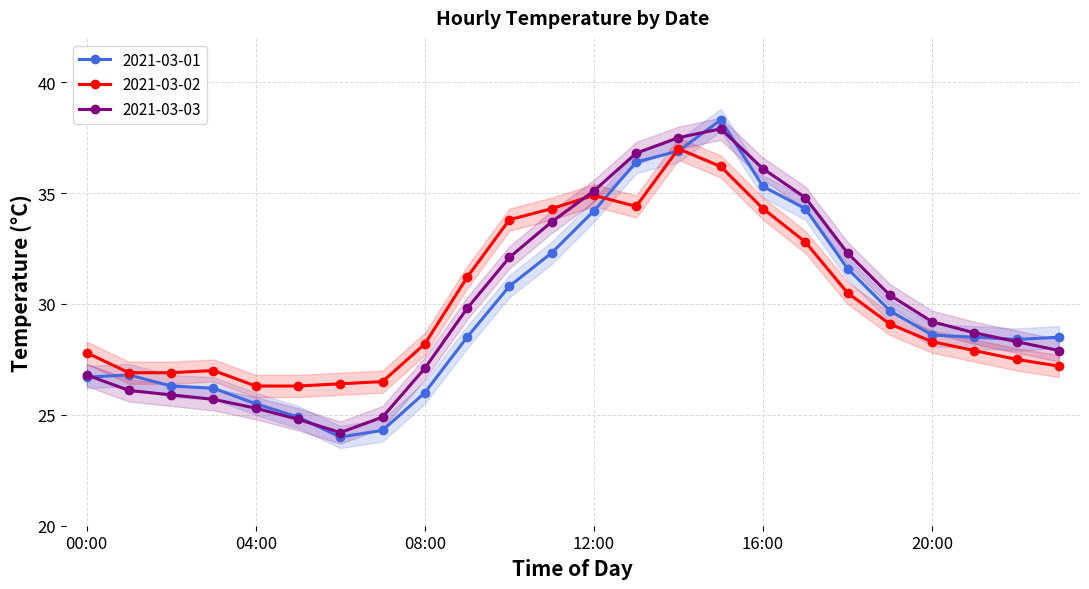

Does the chart display data point markers on the line(s)?

Yes